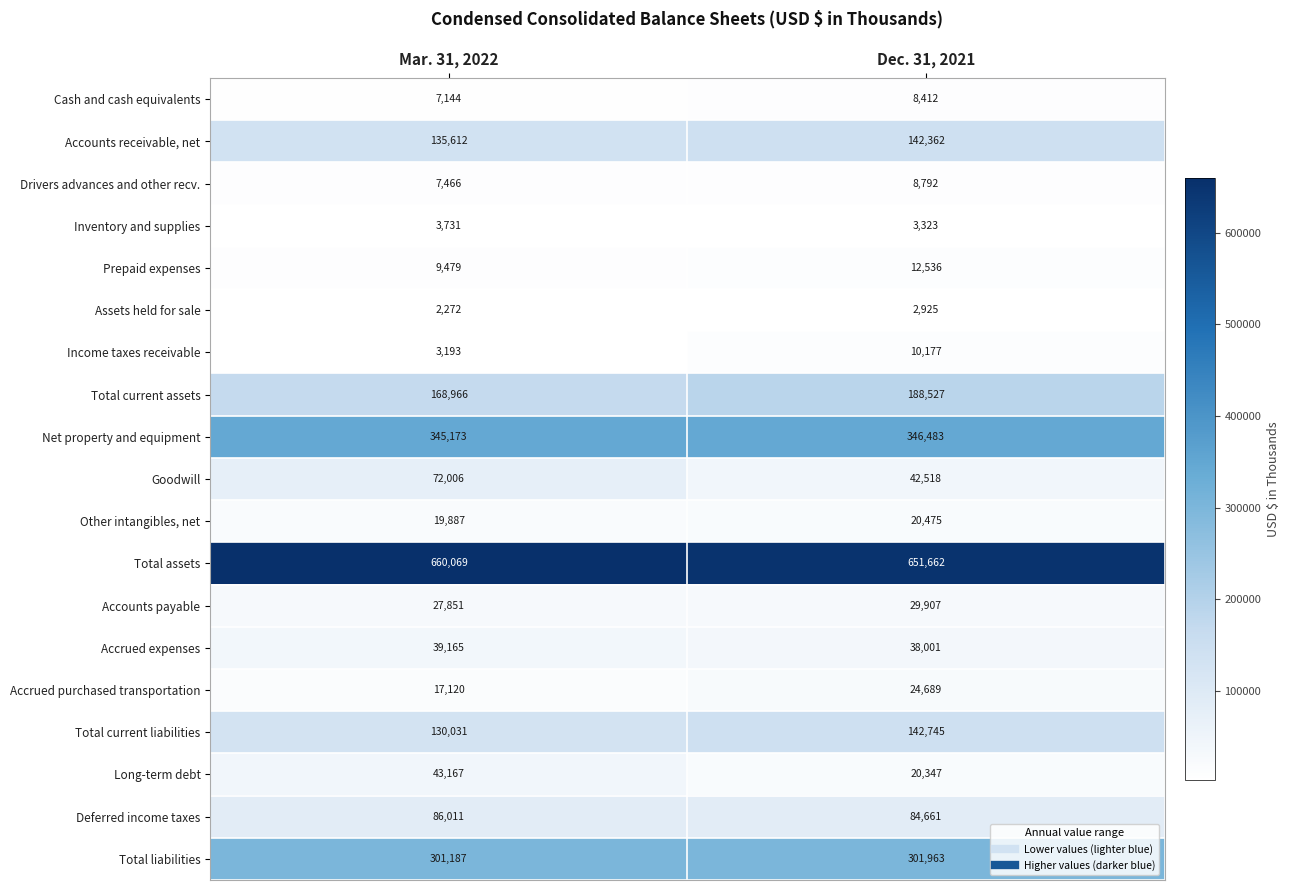

What is the difference between the Total current assets values at Dec. 31, 2021 and Mar. 31, 2022?

19561